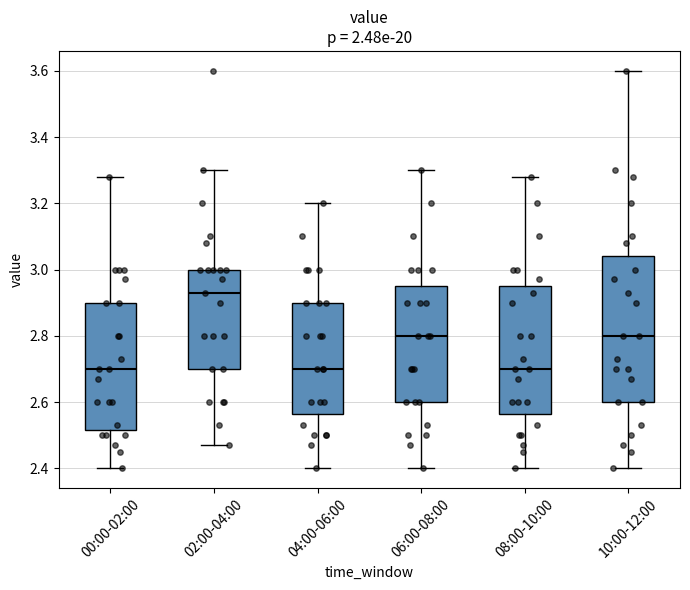

Reading left to right, read every box against the y-axis: the position of its median line, the range the box covers, and the ends of its whiskers. The values are not printed on the chart, so give them approximately, as read against the axis.

00:00-02:00: median 2.70, box 2.52 to 2.90, whiskers 2.40 to 3.28
02:00-04:00: median 2.94, box 2.70 to 3.00, whiskers 2.48 to 3.30
04:00-06:00: median 2.70, box 2.56 to 2.90, whiskers 2.40 to 3.20
06:00-08:00: median 2.80, box 2.60 to 2.96, whiskers 2.40 to 3.30
08:00-10:00: median 2.70, box 2.56 to 2.96, whiskers 2.40 to 3.28
10:00-12:00: median 2.80, box 2.60 to 3.04, whiskers 2.40 to 3.60